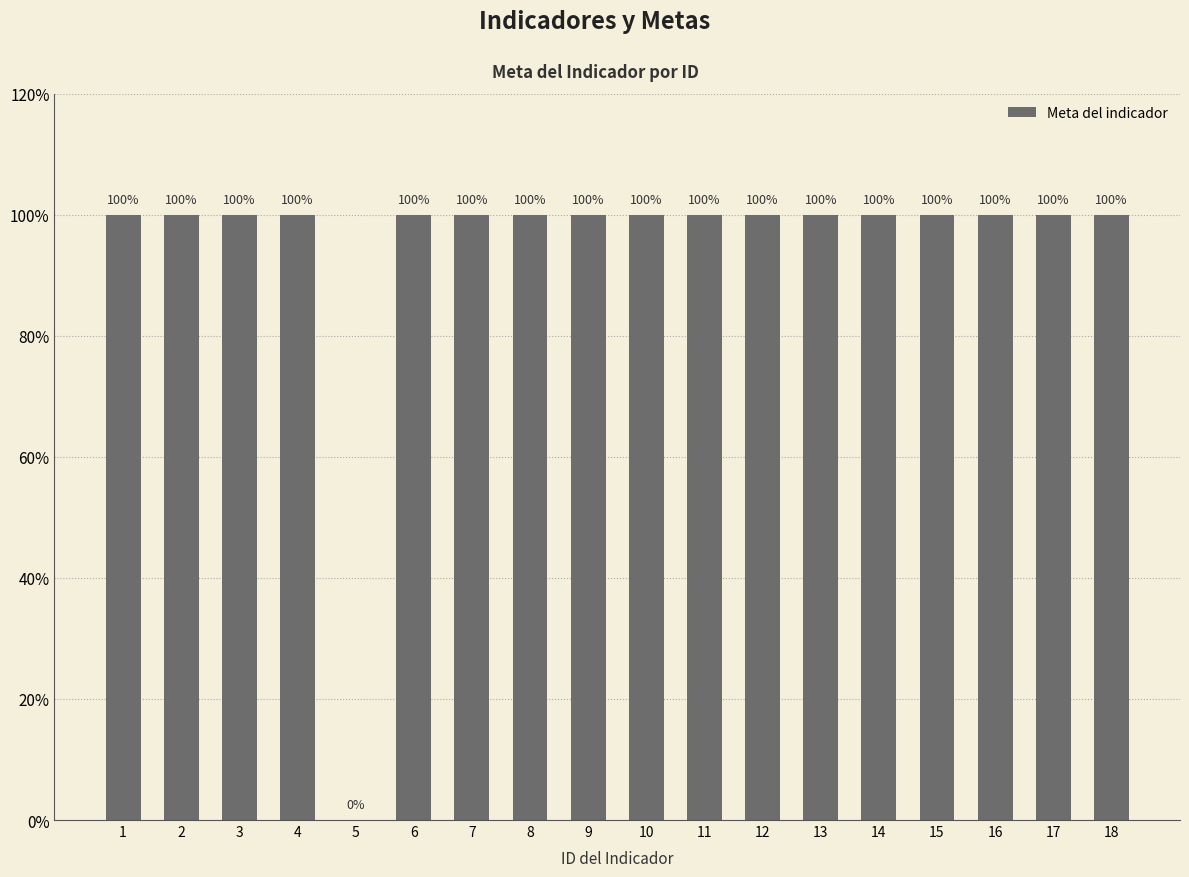

What is the sum of the values at 13 and 11?

200